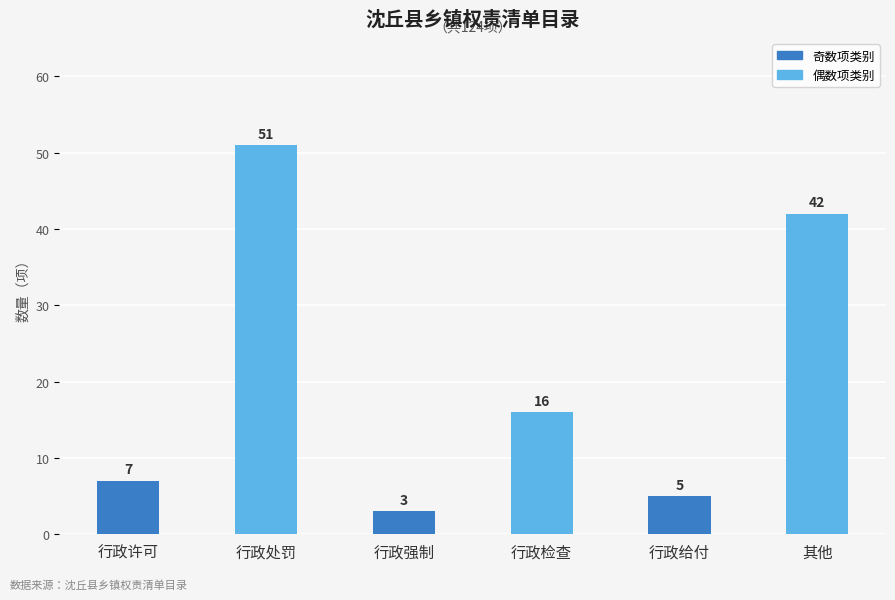

What is the ratio of the value at 行政强制 to the value at 行政处罚?

0.1